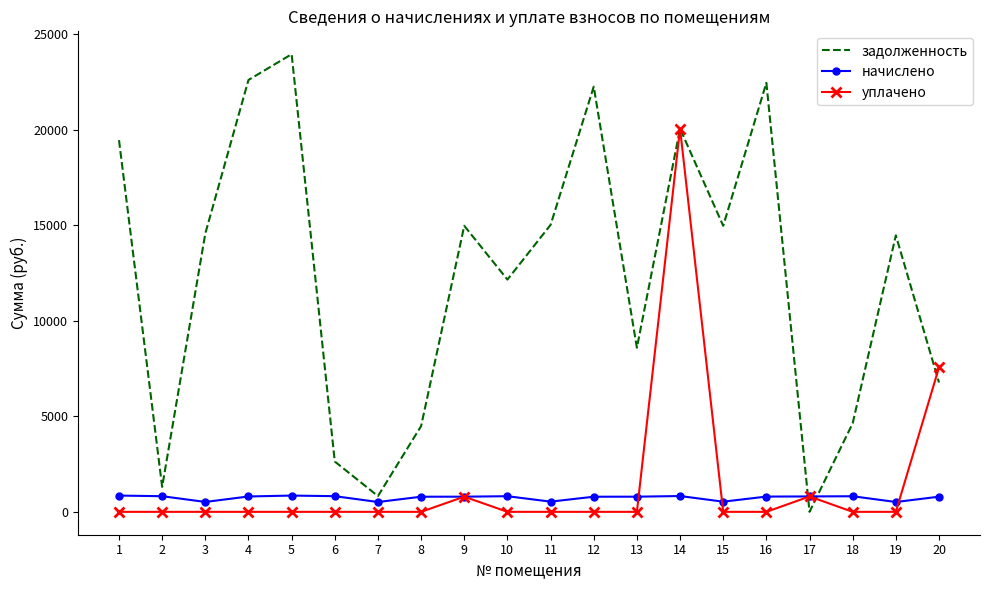

Rank the series by their maximum value, from highest to lowest.

задолженность, уплачено, начислено